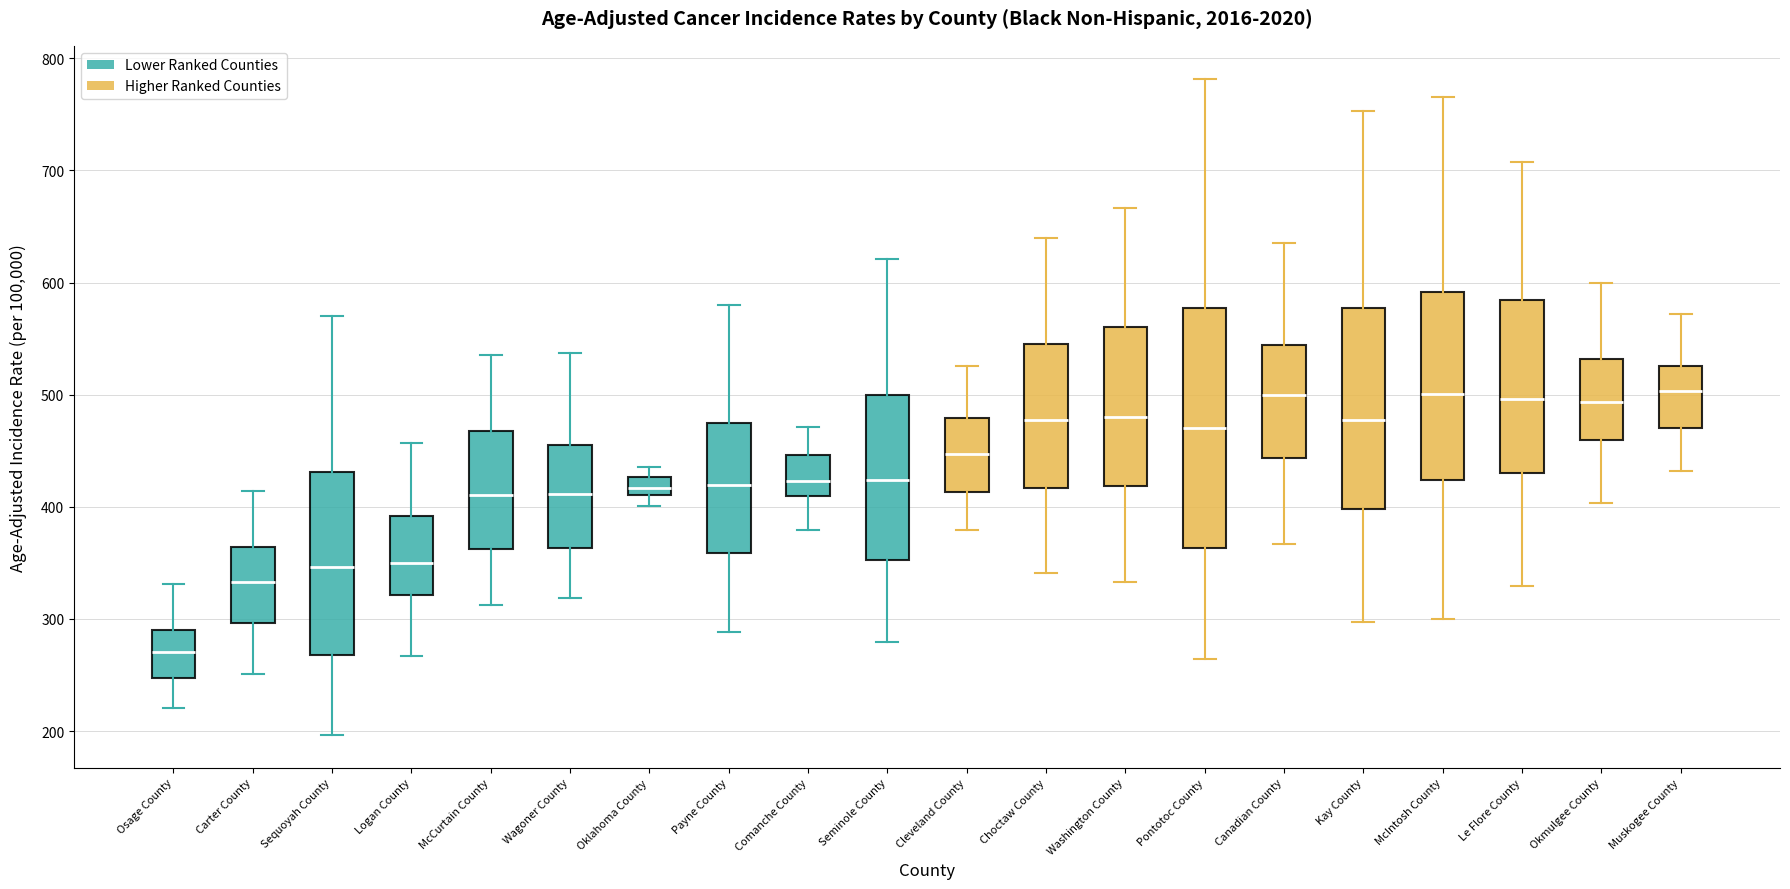

Where does the lower whisker of the box for Cleveland County end on the y-axis? The values are not printed on the chart, so give them approximately, as read against the axis.

380